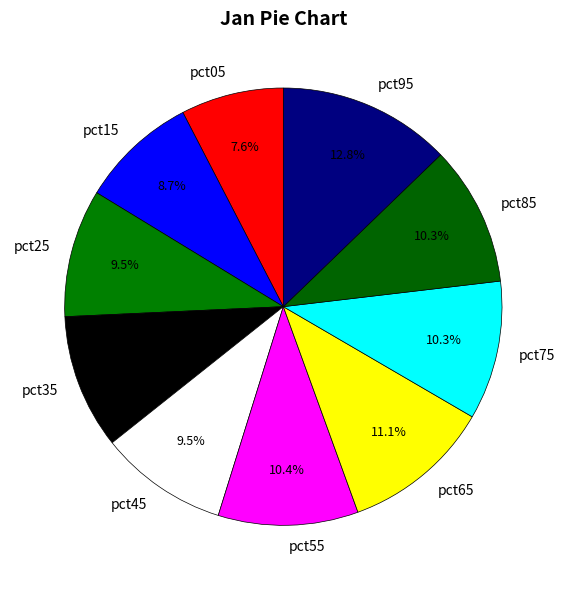

Does any single category account for the majority?

No